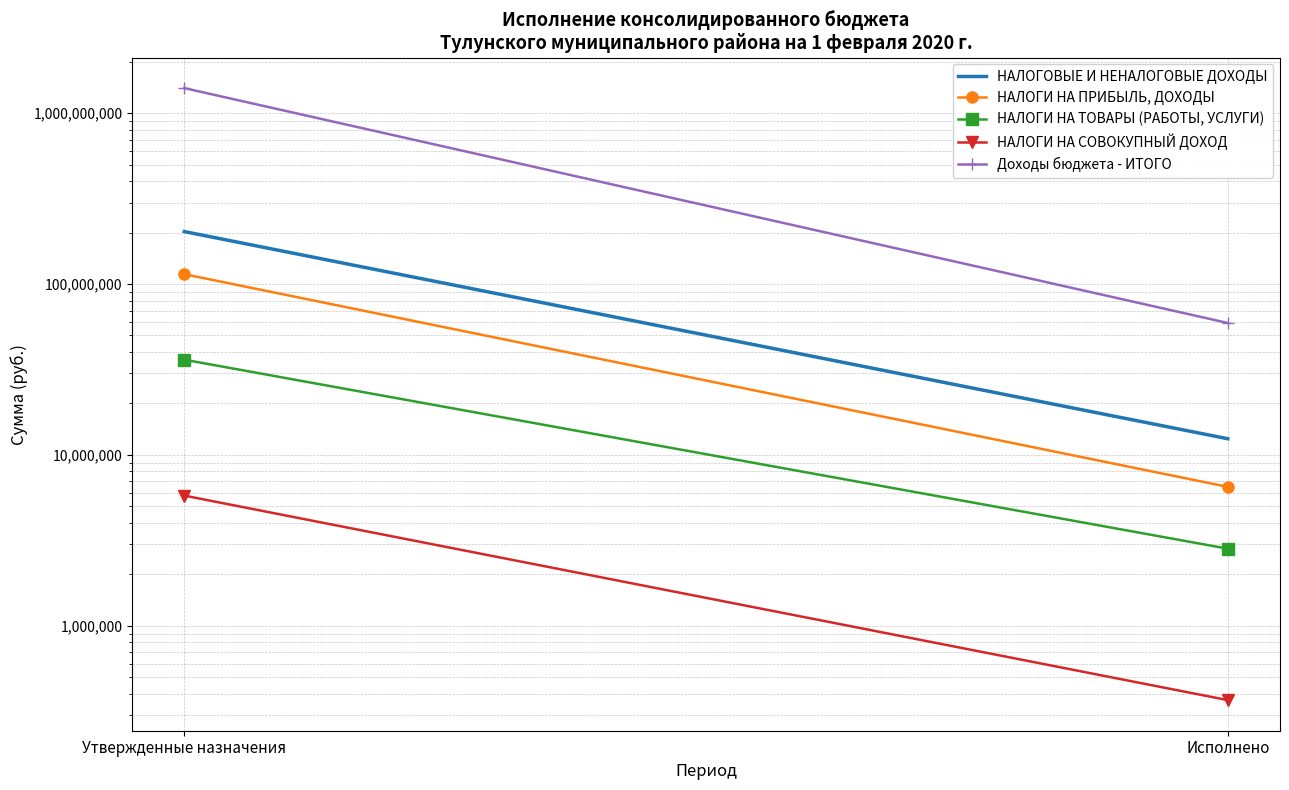

Reading left to right, list all the values displayed in this chart.

НАЛОГОВЫЕ И НЕНАЛОГОВЫЕ ДОХОДЫ: Утвержденные назначения=202806000.0	Исполнено=12434879.3
НАЛОГИ НА ПРИБЫЛЬ, ДОХОДЫ: Утвержденные назначения=114229400.0	Исполнено=6500592.2
НАЛОГИ НА ТОВАРЫ (РАБОТЫ, УСЛУГИ): Утвержденные назначения=36083400.0	Исполнено=2825878.3
НАЛОГИ НА СОВОКУПНЫЙ ДОХОД: Утвержденные назначения=5780000.0	Исполнено=367327.5
Доходы бюджета - ИТОГО: Утвержденные назначения=1401909600.0	Исполнено=59166744.8